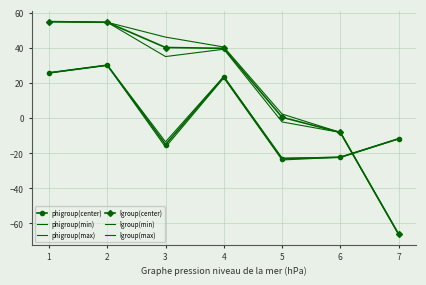

What is the average value of the lgroup(max) series?

17.7